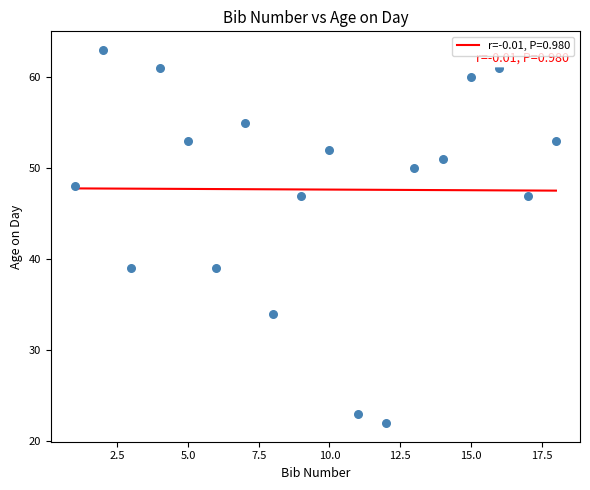

What is the range of X values (max minus min)?

17